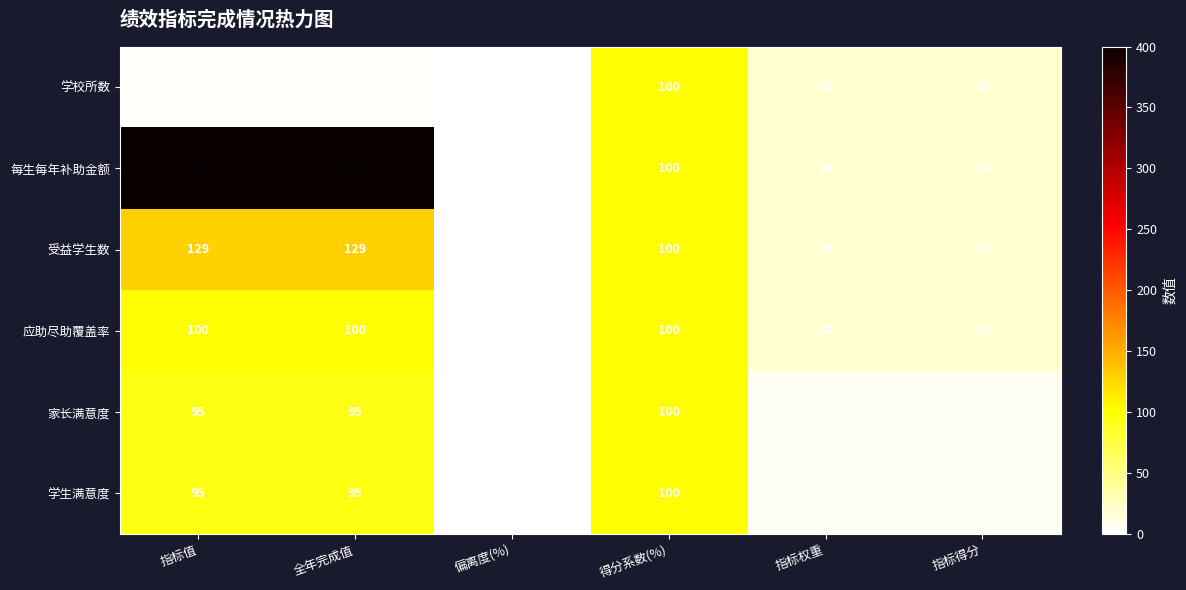

At which category does the chart reach its minimum across all series?

偏离度(%)